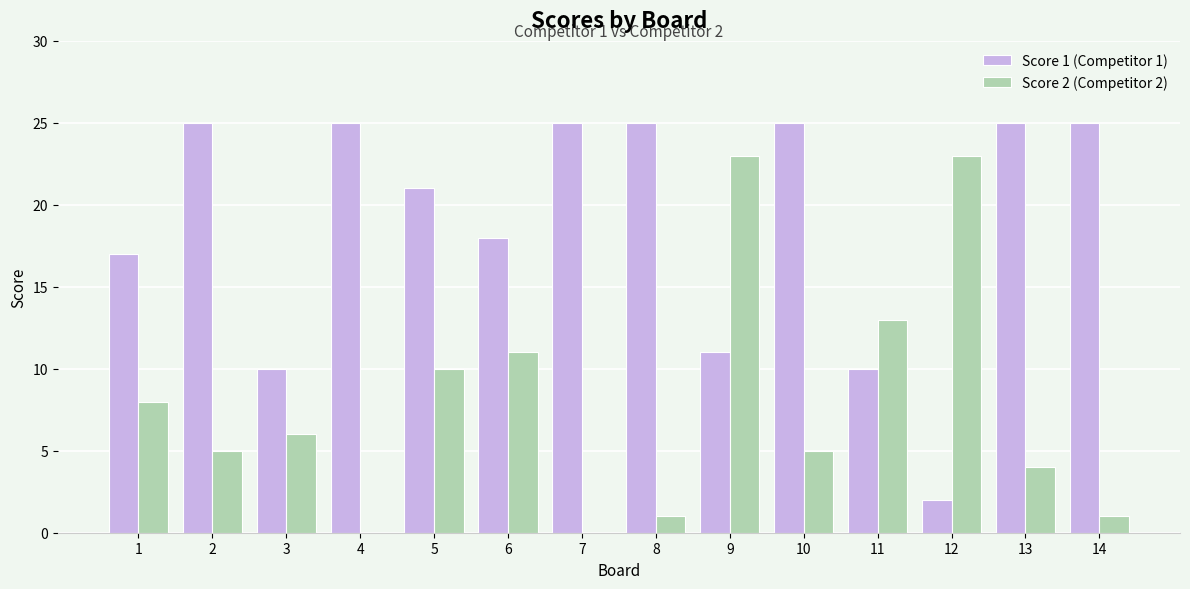

How many groups of bars are there?

14